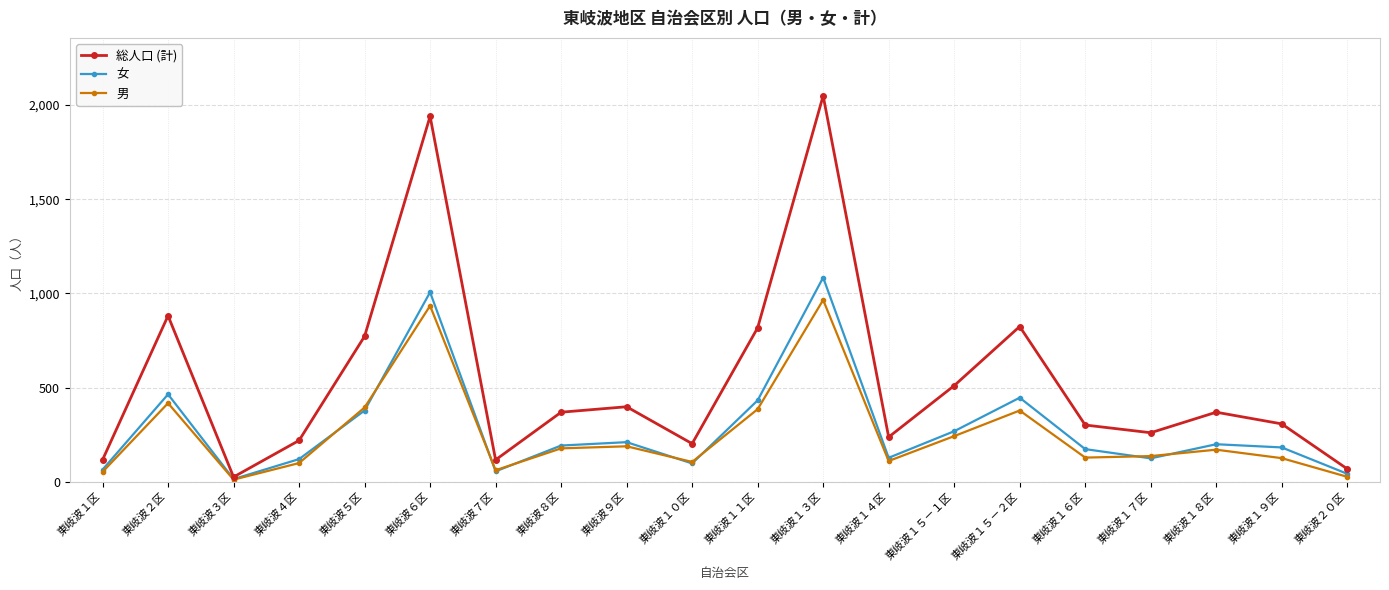

How many lines are shown in the chart?

3